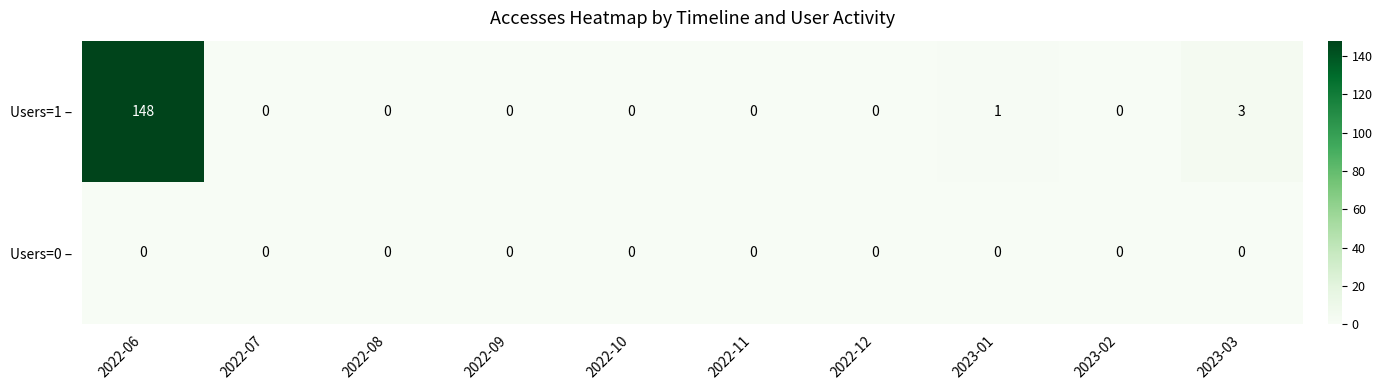

What is the difference between the highest and lowest values at 2022-06?

148